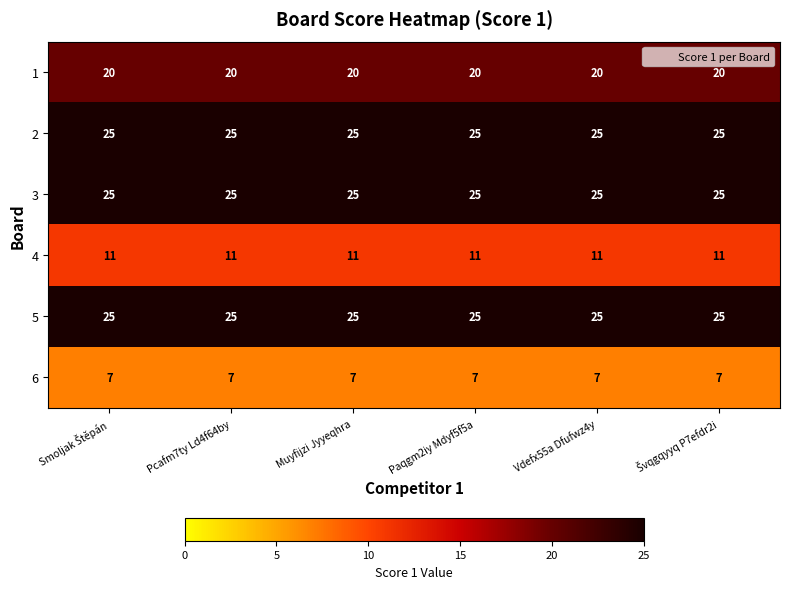

How many series are shown in this chart?

6